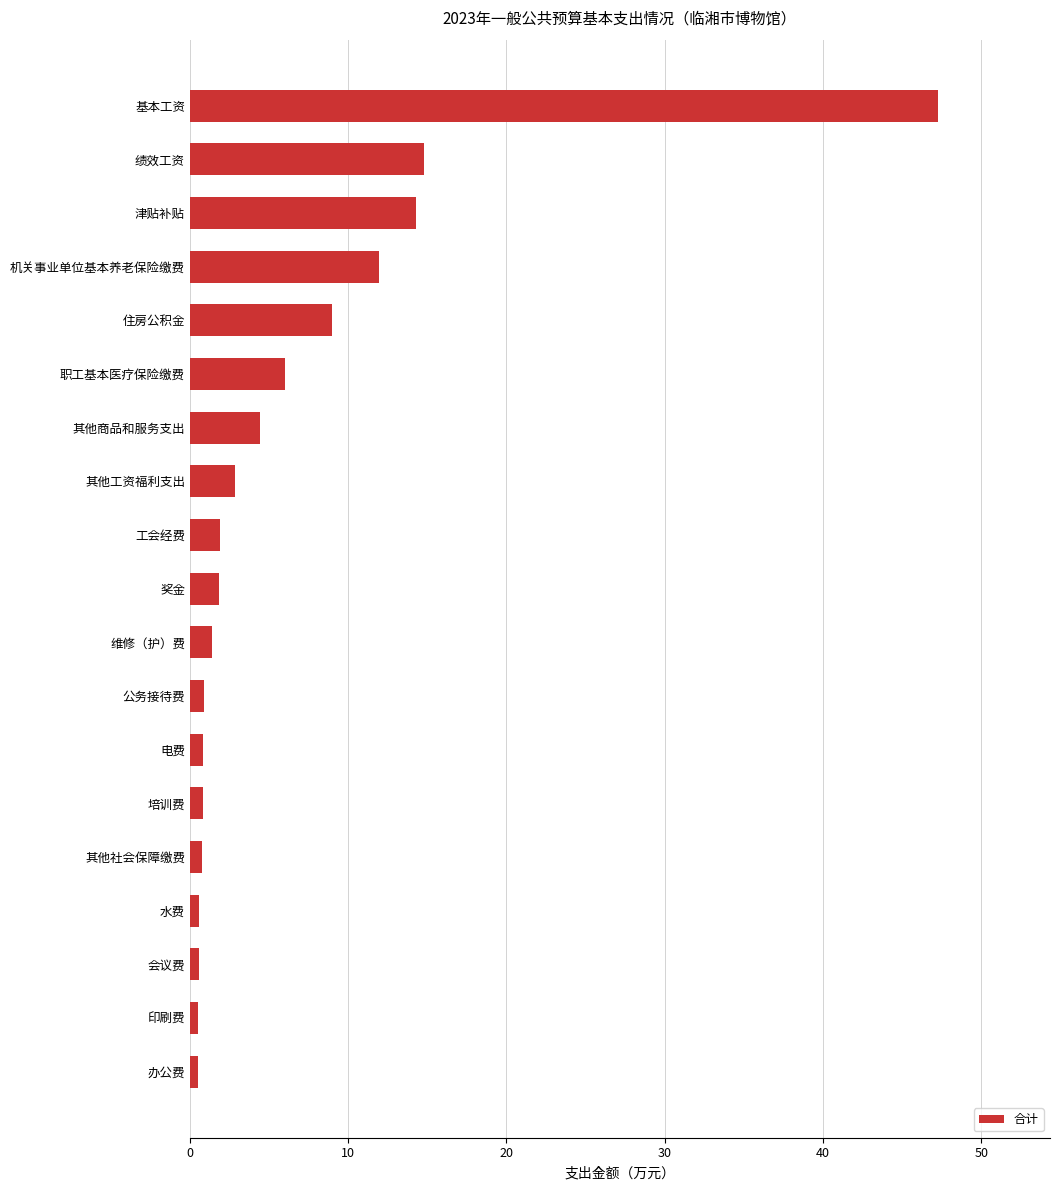

What is the average value?

6.4